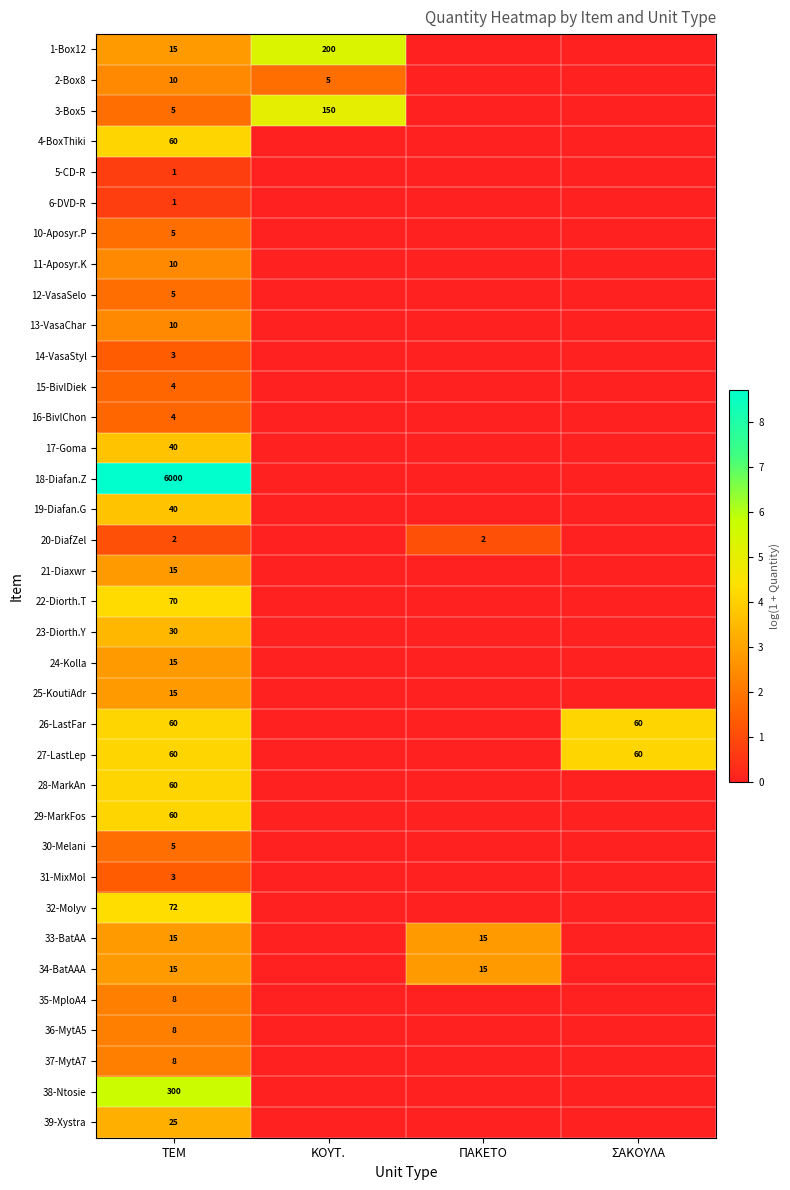

What is the spread (max minus min) of values at ΤΕΜ?

5999